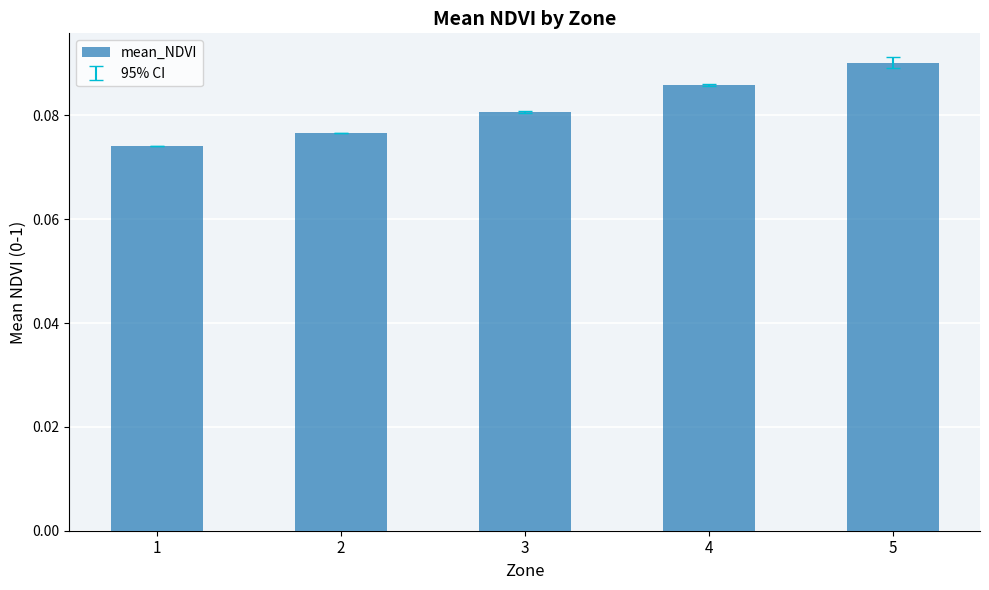

Which category has the highest value across all series?

5